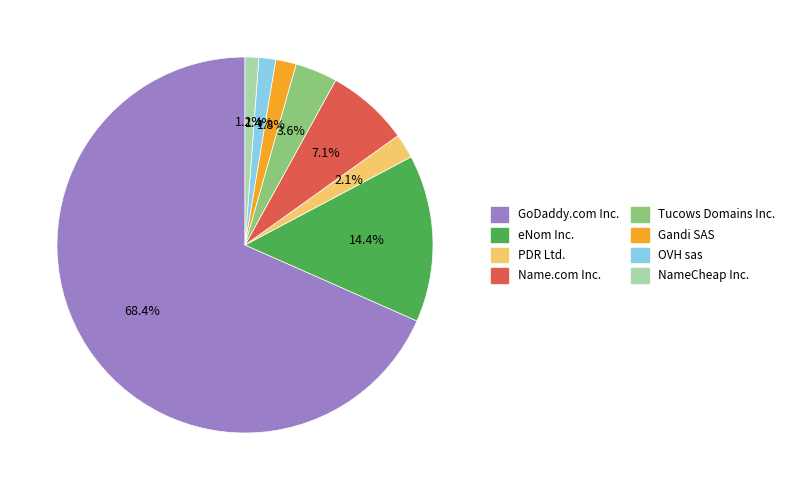

To the nearest percent, what is the difference between the OVH sas and GoDaddy.com Inc. slice percentages?

67%